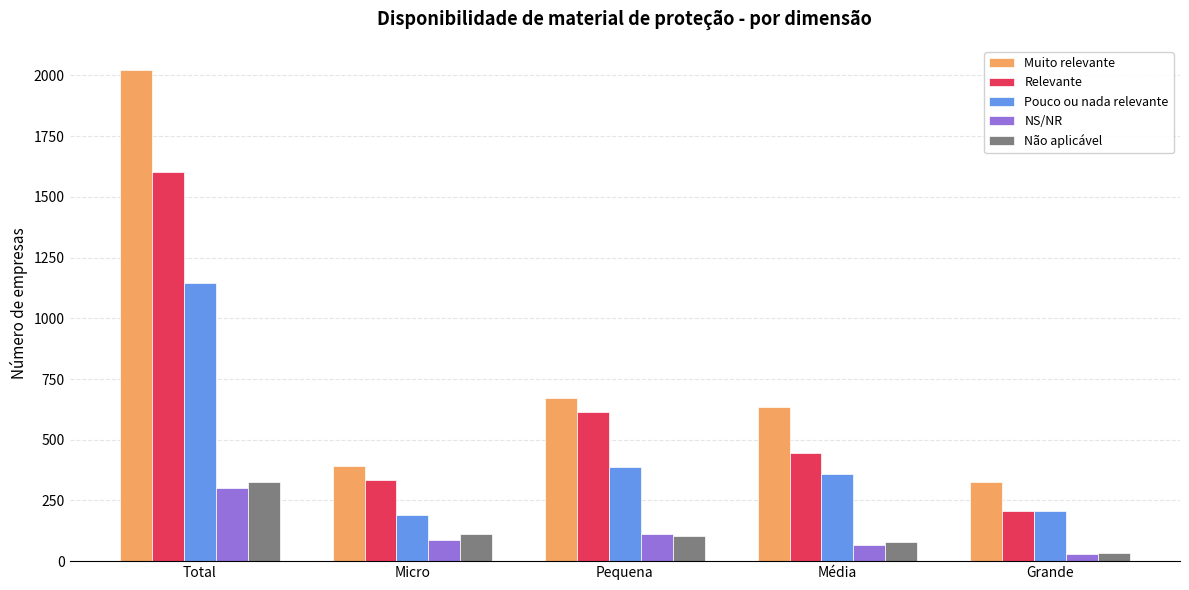

Is it true that NS/NR equals 421 at Total?

False